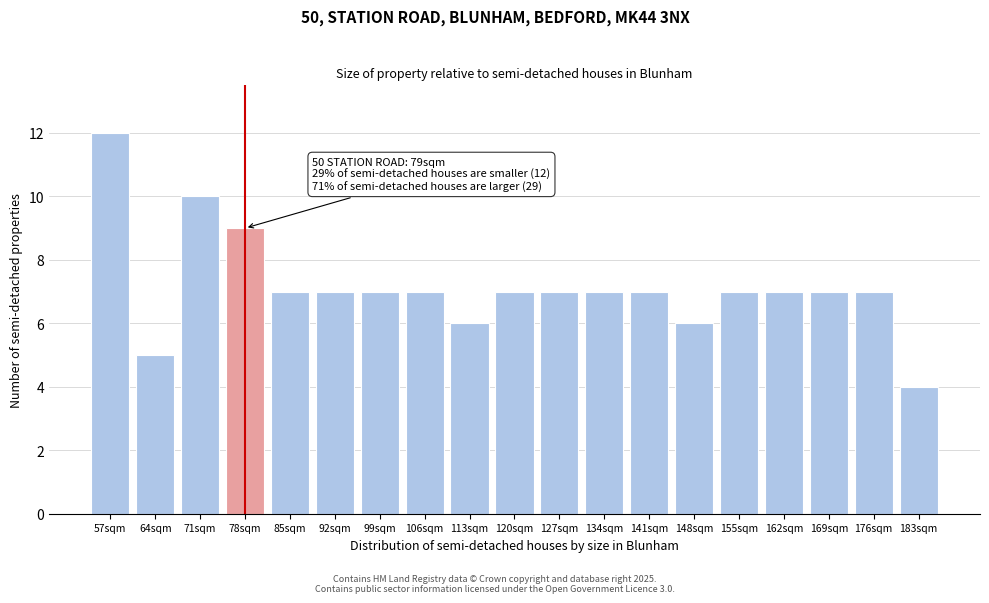

Reading left to right, transcribe all the data shown in this chart.

57sqm=12	64sqm=5	71sqm=10	78sqm=9	85sqm=7	92sqm=7	99sqm=7	106sqm=7	113sqm=6	120sqm=7	127sqm=7	134sqm=7	141sqm=7	148sqm=6	155sqm=7	162sqm=7	169sqm=7	176sqm=7	183sqm=4